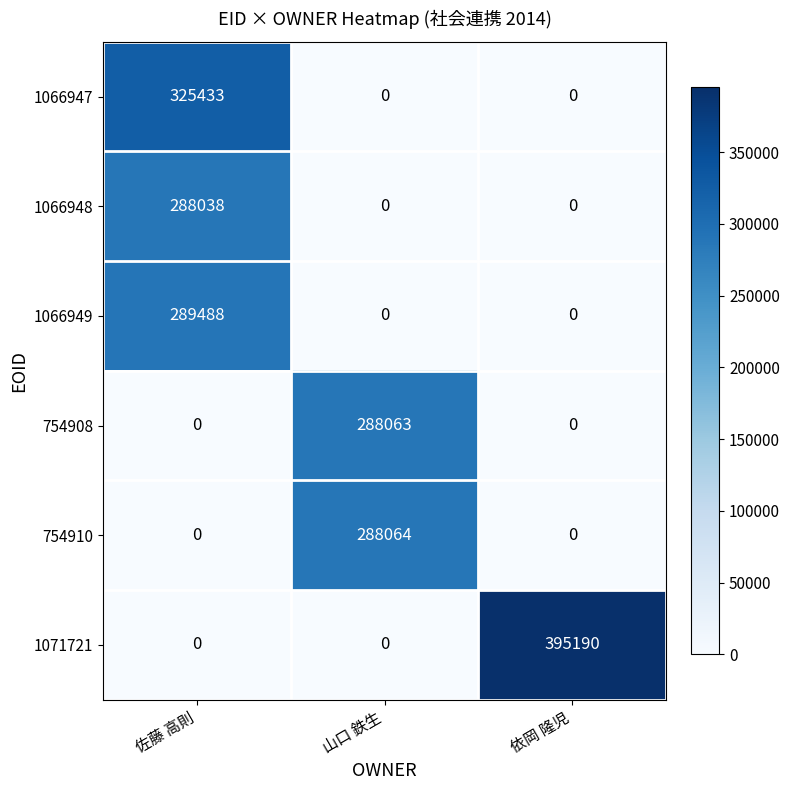

Which series has the largest range (max minus min)?

1071721